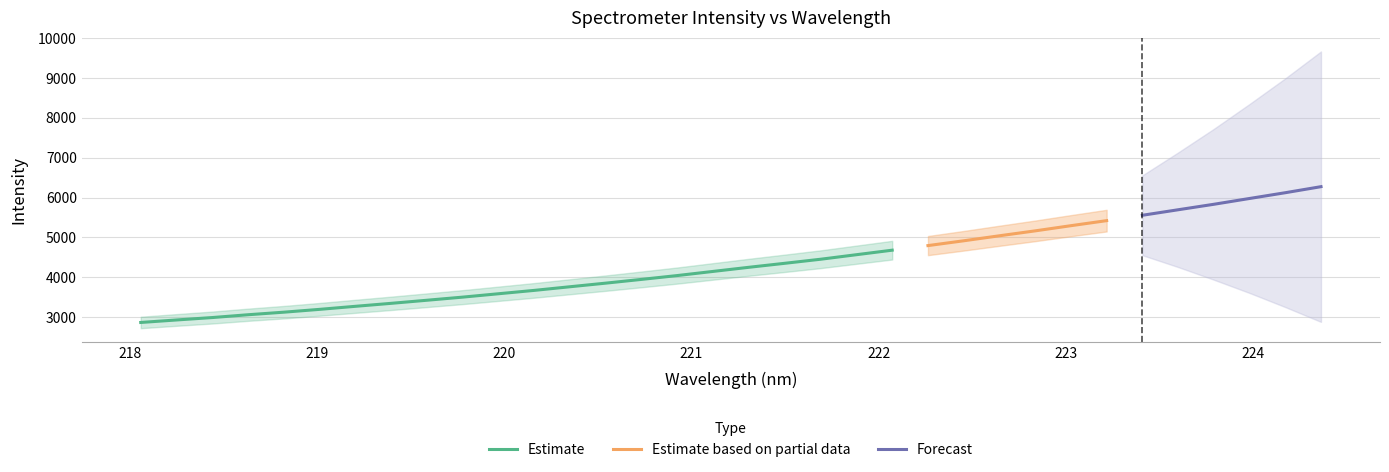

Which category has the highest value across all series?

224.3616